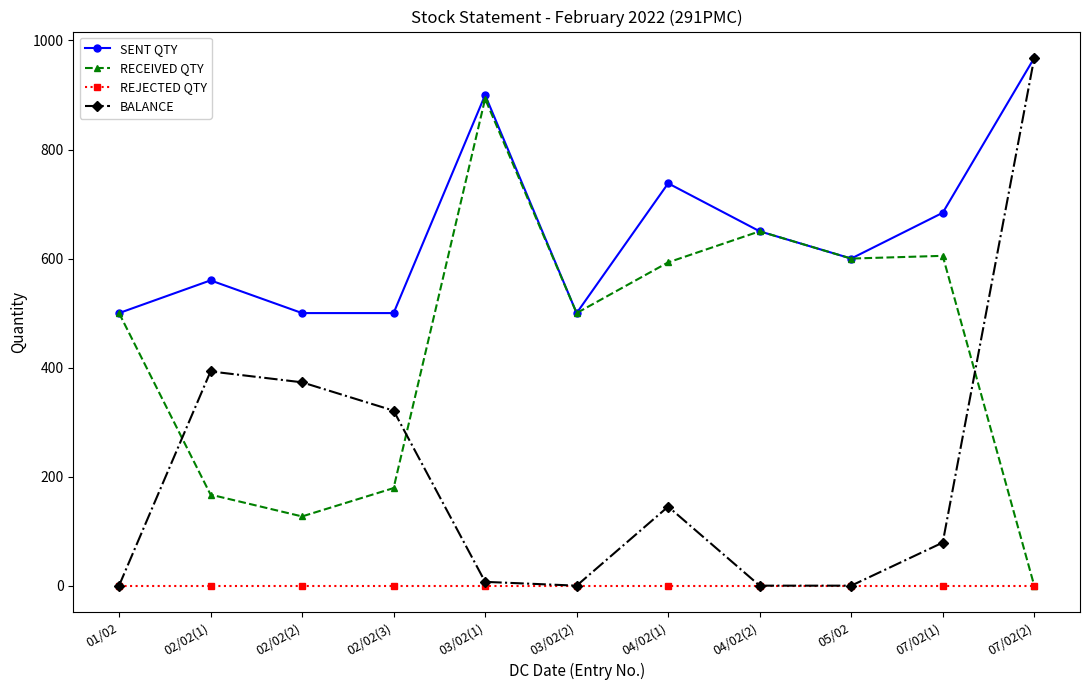

True or false: REJECTED QTY and SENT QTY cross at least once.

False